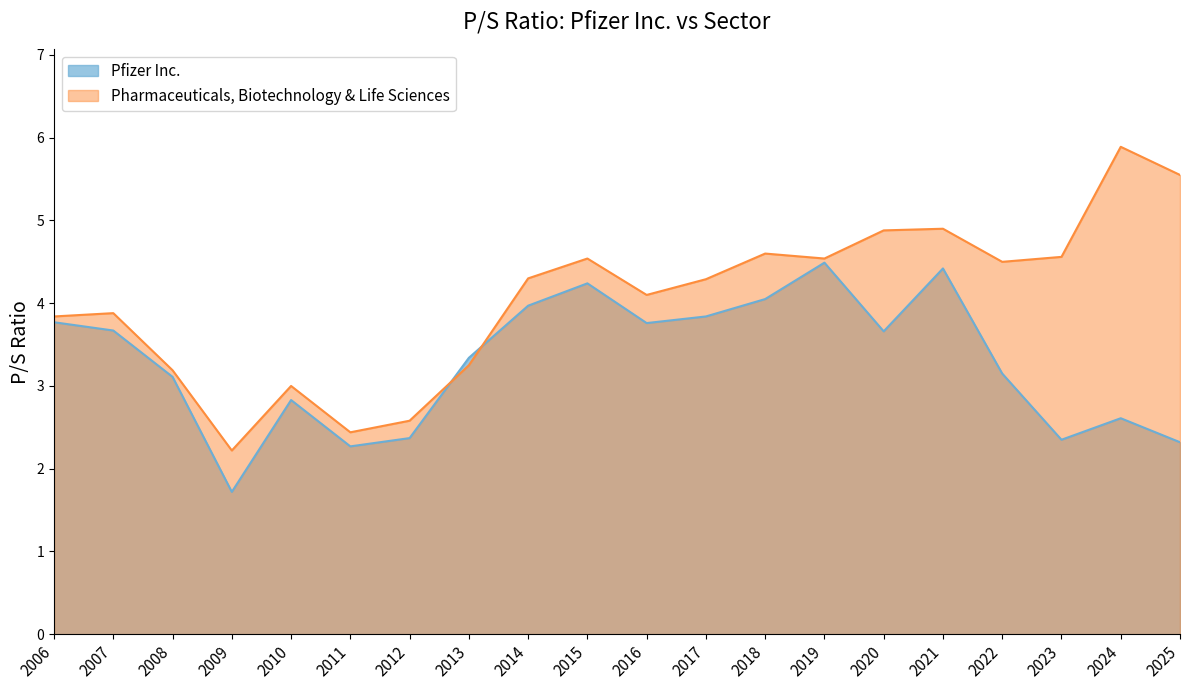

Does the chart have visible grid lines?

No